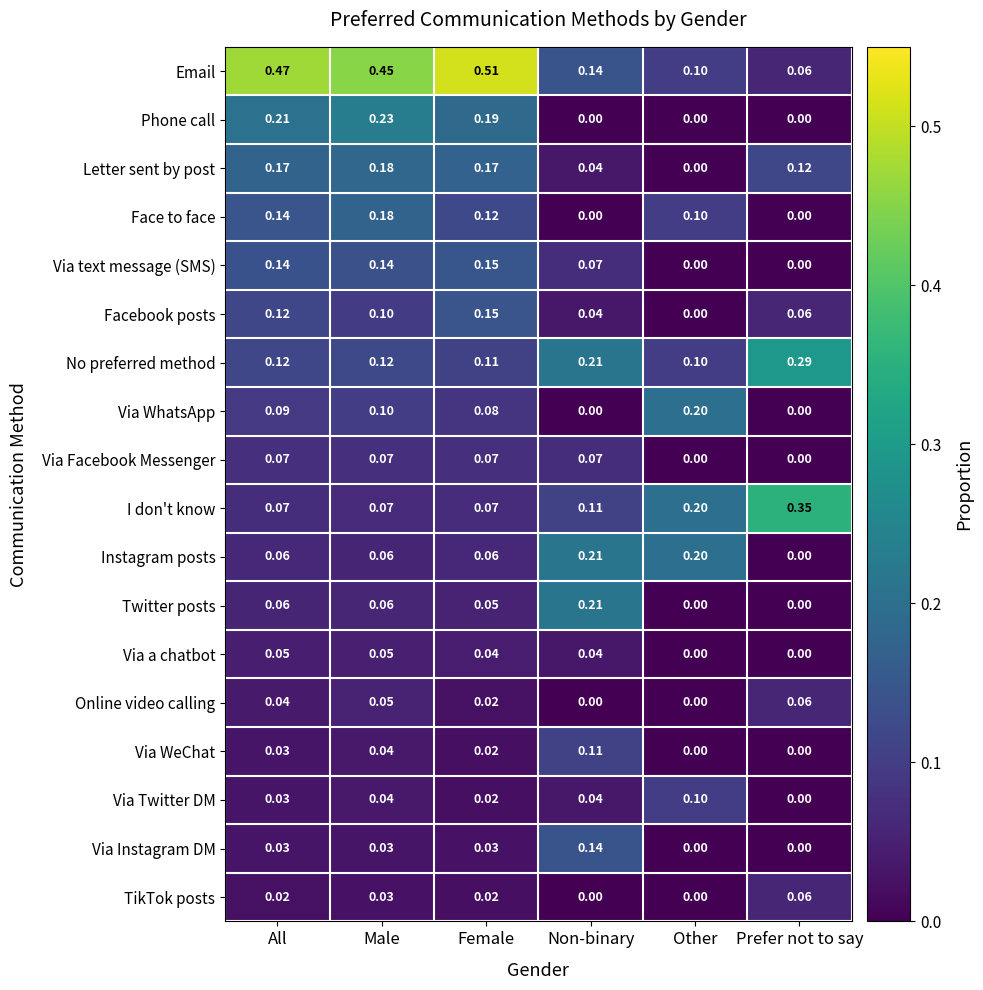

Is the value of Facebook posts at Prefer not to say greater than the value of Instagram posts at Other?

No